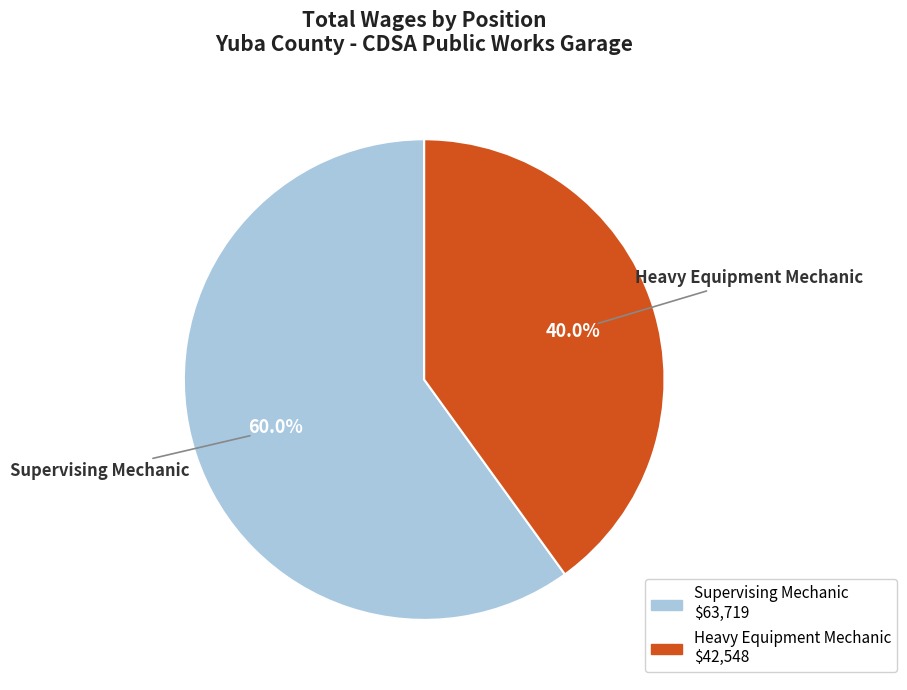

Is there any slice that represents more than half of the pie?

Yes